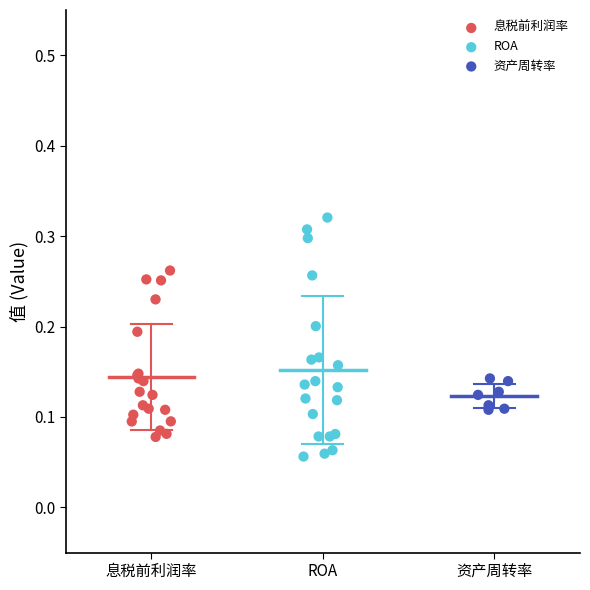

Which series has the largest Y range (max minus min)?

ROA